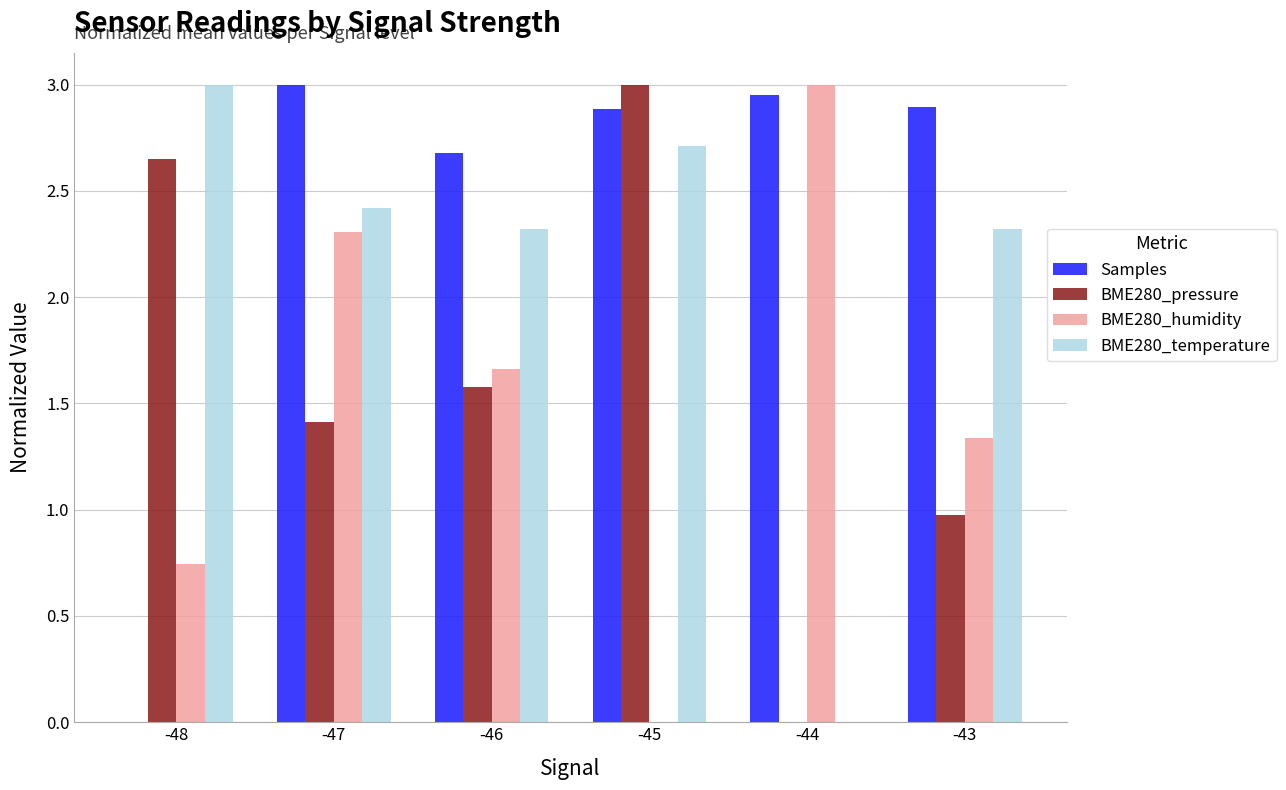

True or false: BME280_temperature has a value of 3.8 at -43.

False